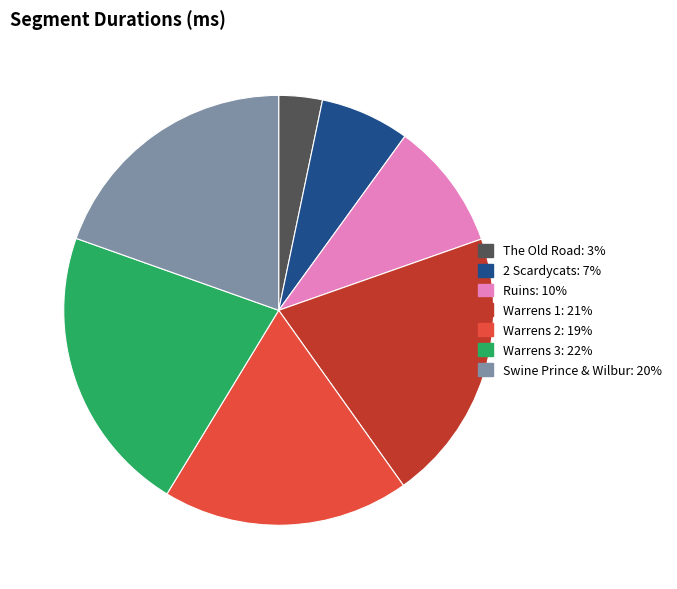

Rank the categories by value from lowest to highest.

The Old Road, 2 Scardycats, Ruins, Warrens 2, Swine Prince & Wilbur, Warrens 1, Warrens 3